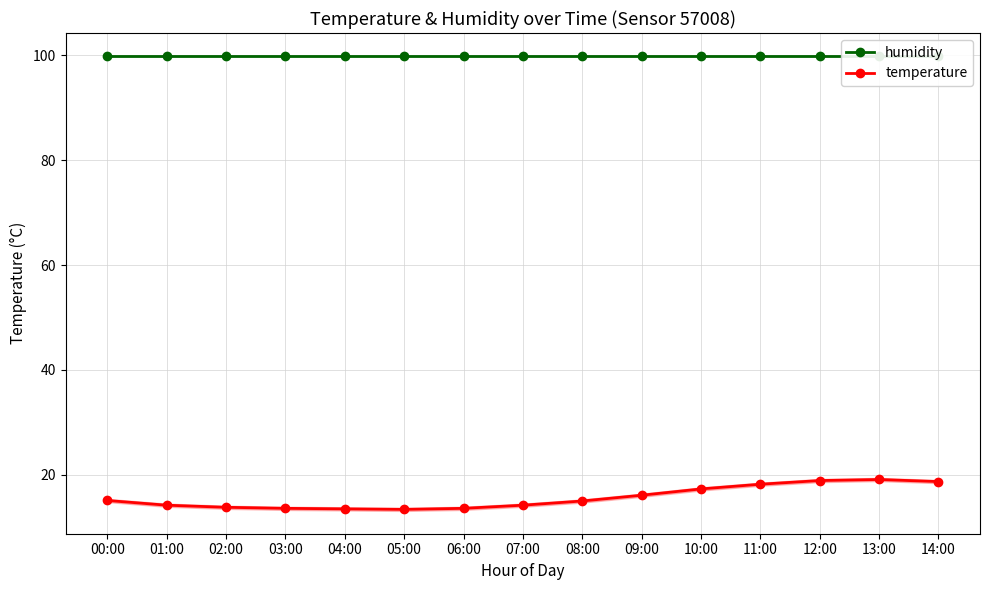

True or false: humidity and temperature cross at least once.

False